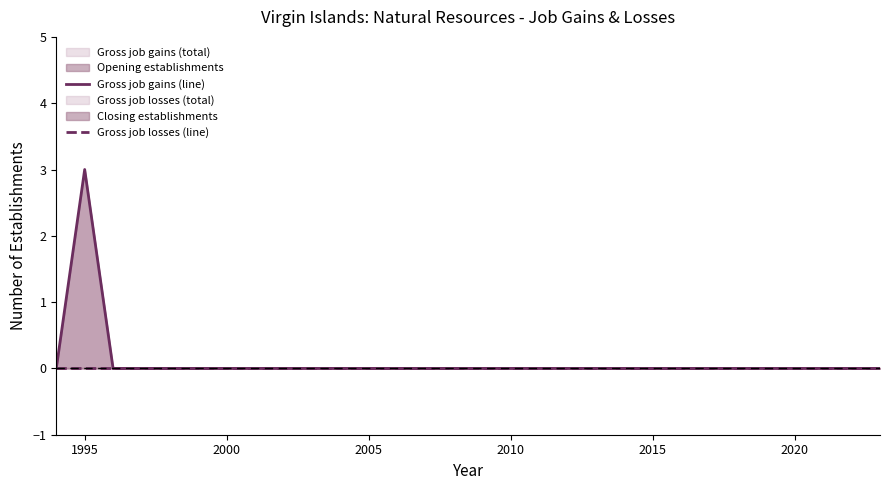

Reading right to left, extract all data points from this chart.

Gross job gains (line): 0	0	0	0	0	0	0	0	0	0	0	0	0	0	0	0	0	0	0	0	0	0	0	0	0	0	0	0	3	0
Gross job losses (line): 0	0	0	0	0	0	0	0	0	0	0	0	0	0	0	0	0	0	0	0	0	0	0	0	0	0	0	0	0	0